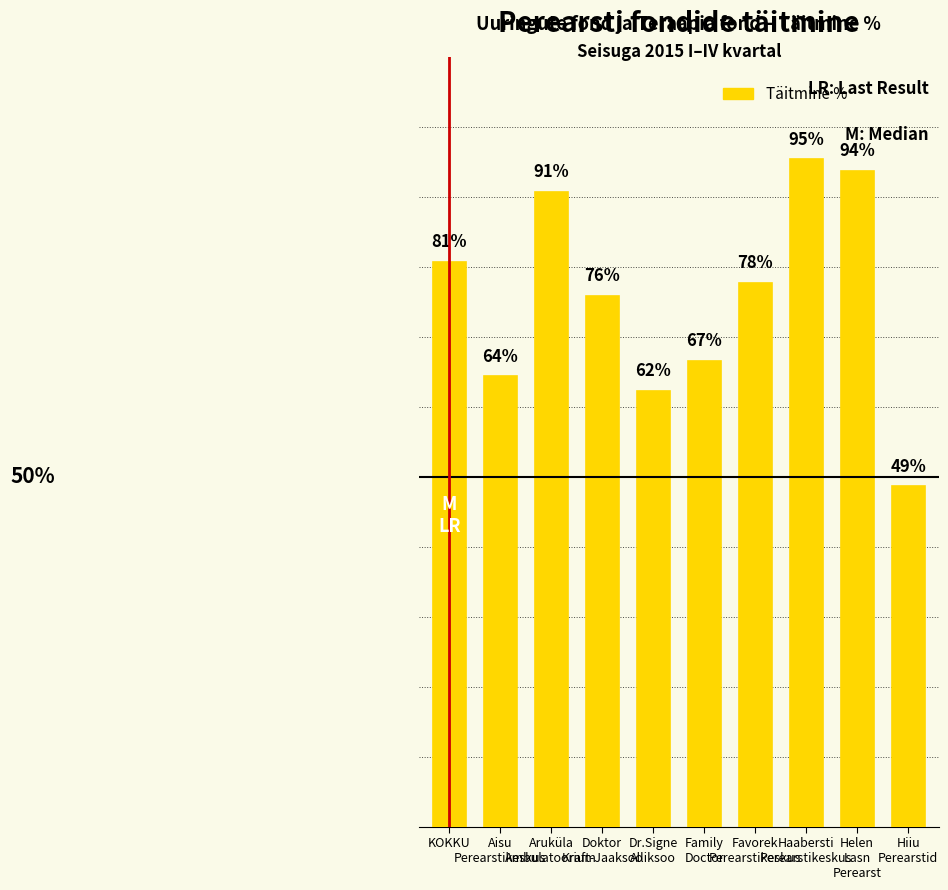

What is the value of the 4th bar from the left?

75.9